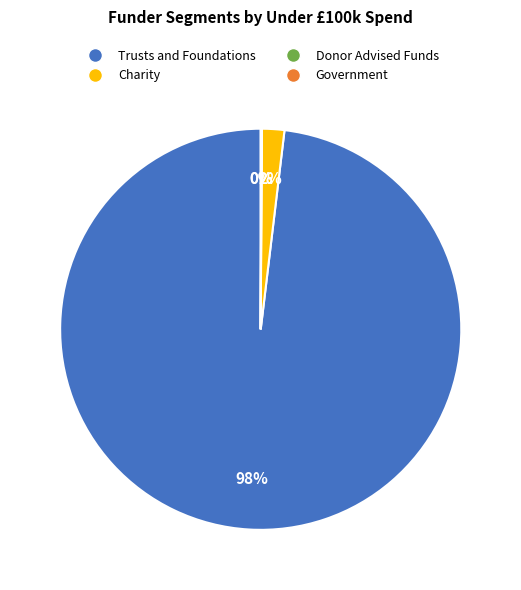

Is there a majority slice in this chart?

Yes